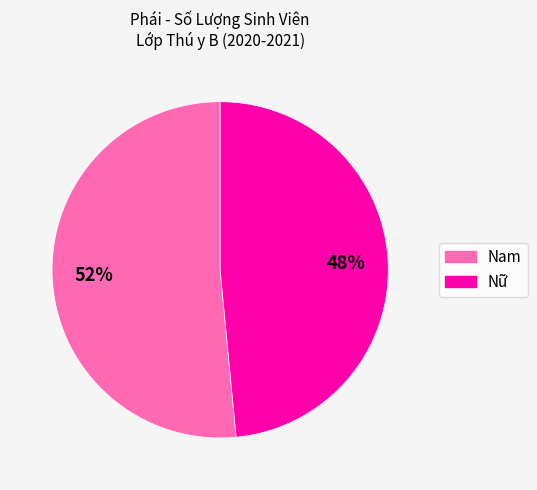

How many slices are in this pie chart?

2